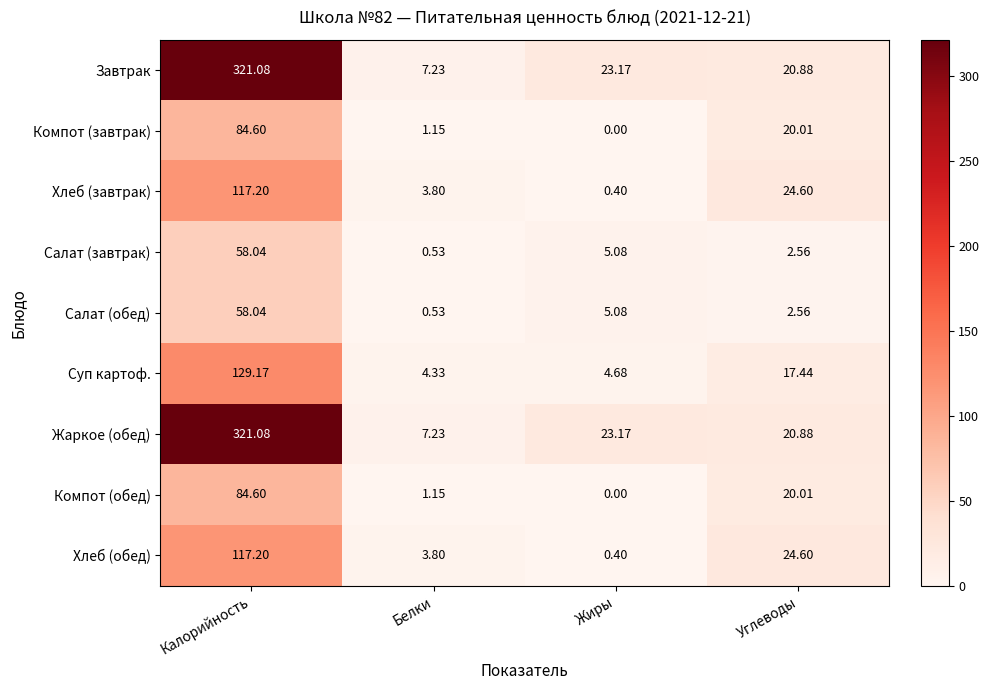

How many distinct data groups are displayed?

9